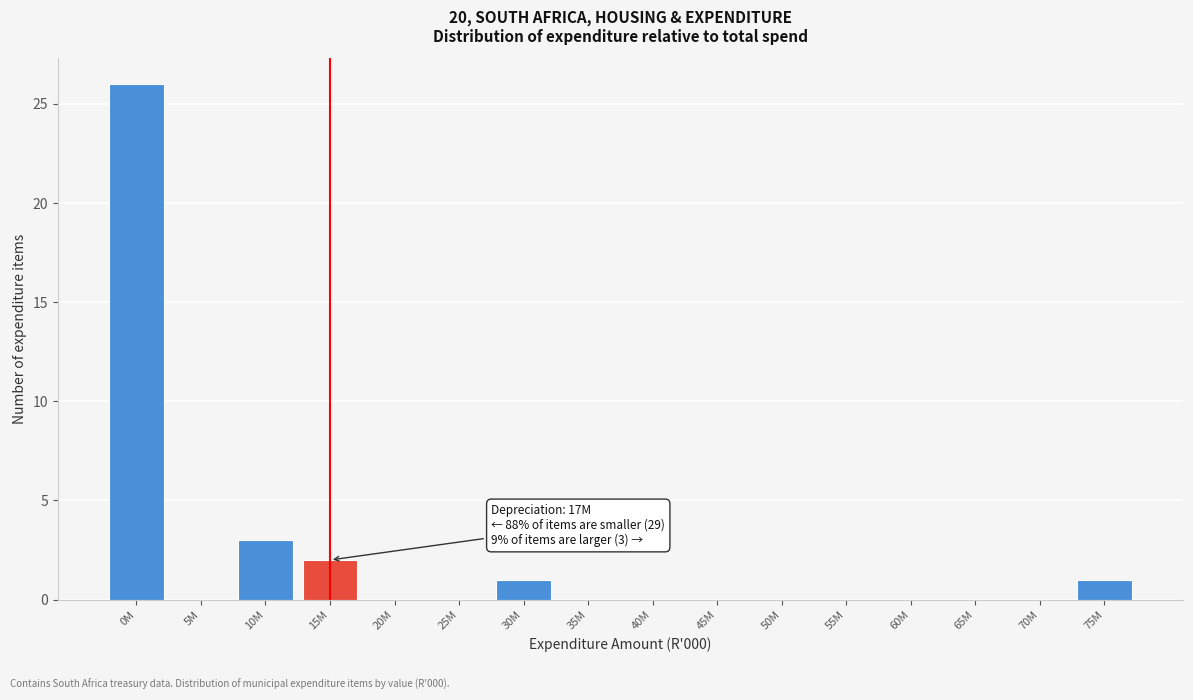

Reading right to left, extract all data points from this chart.

75M=1	70M=0	65M=0	60M=0	55M=0	50M=0	45M=0	40M=0	35M=0	30M=1	25M=0	20M=0	15M=2	10M=3	5M=0	0M=26